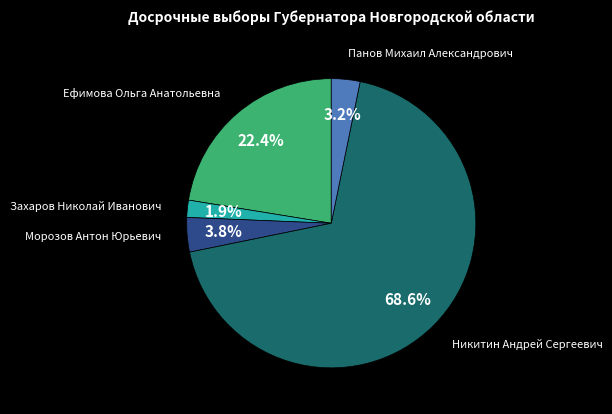

Between Никитин Андрей Сергеевич and Морозов Антон Юрьевич, which is larger?

Никитин Андрей Сергеевич